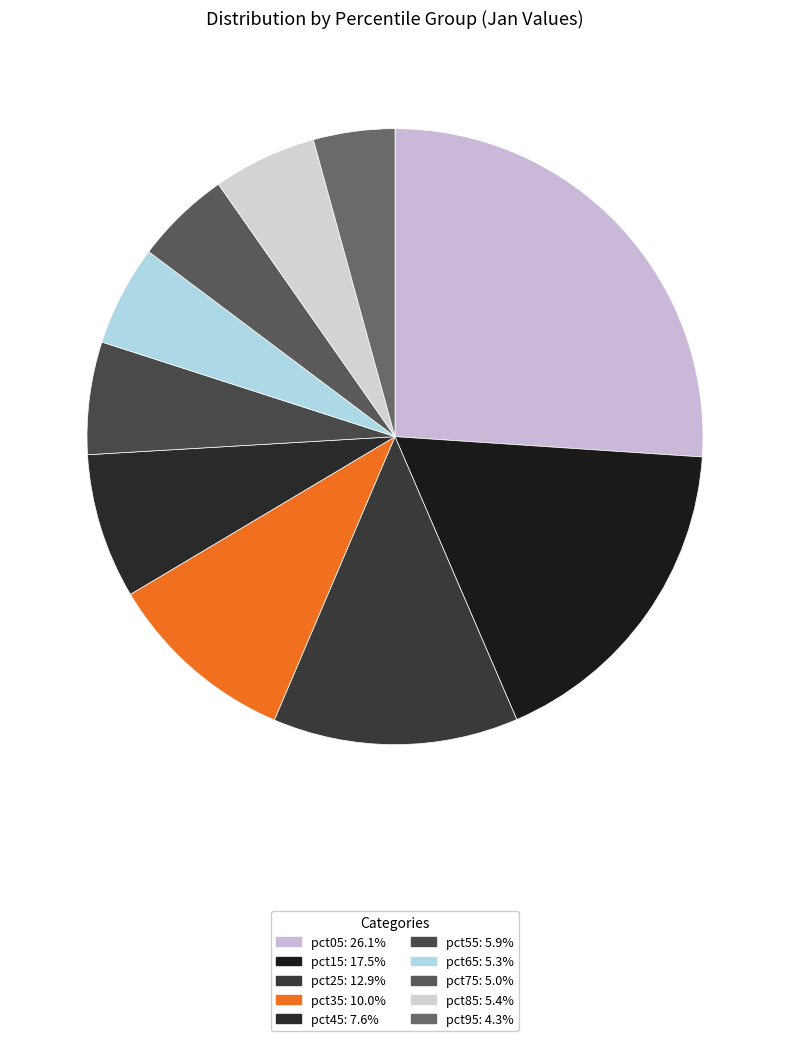

How many segments does this pie chart have?

10